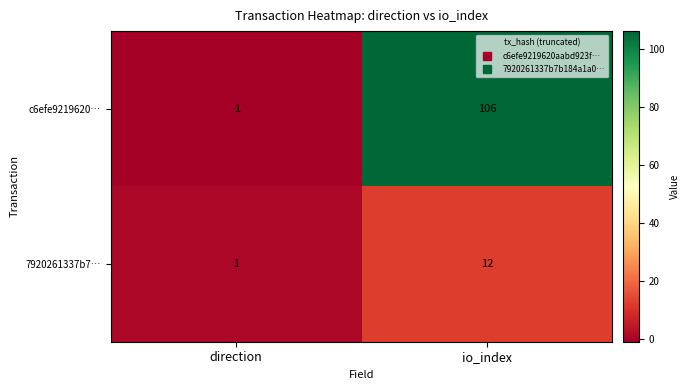

What is the difference between the highest and lowest values at io_index?

94